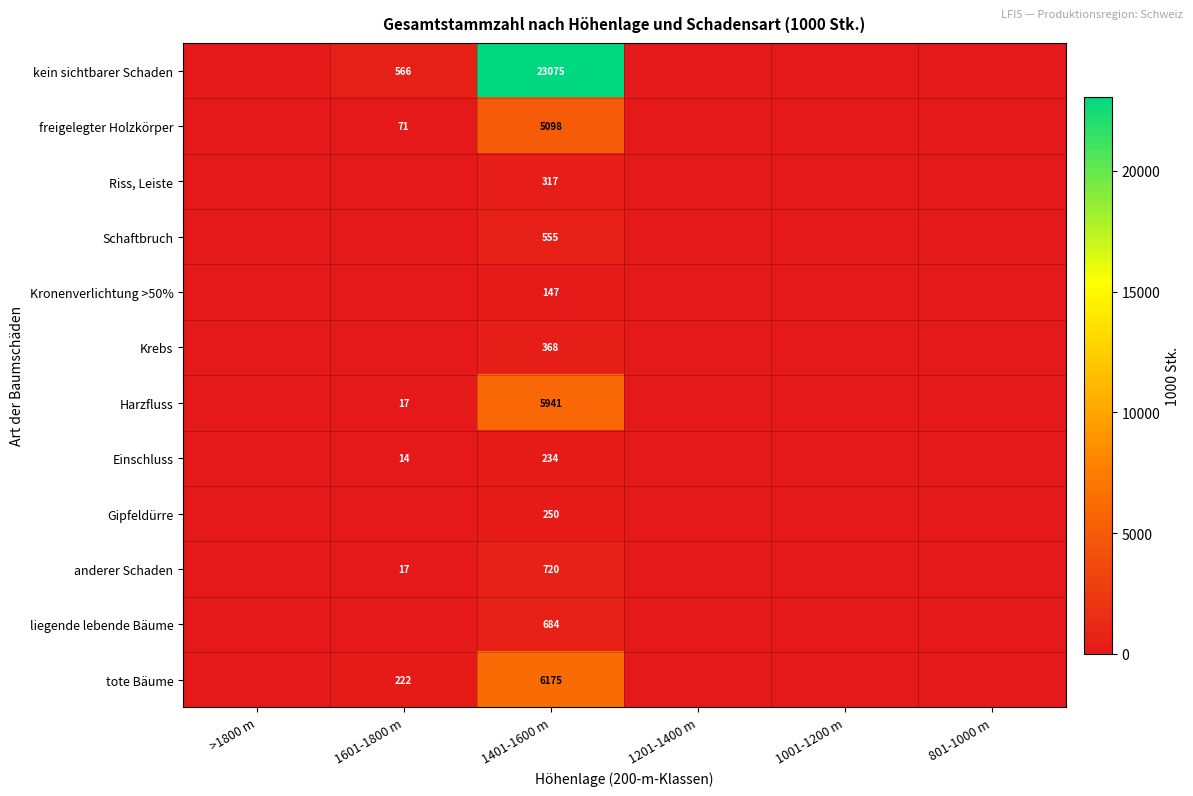

True or false: Einschluss has a value of 234 at 1401-1600 m.

True